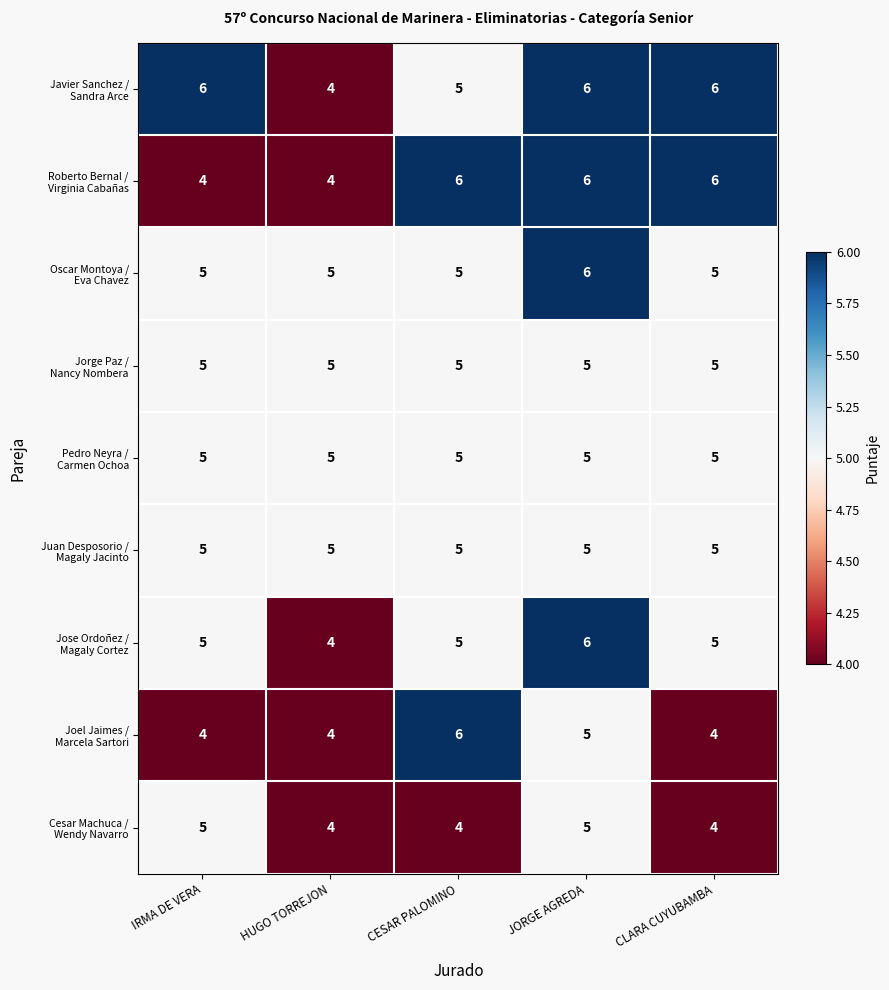

What is the greatest value displayed?

6